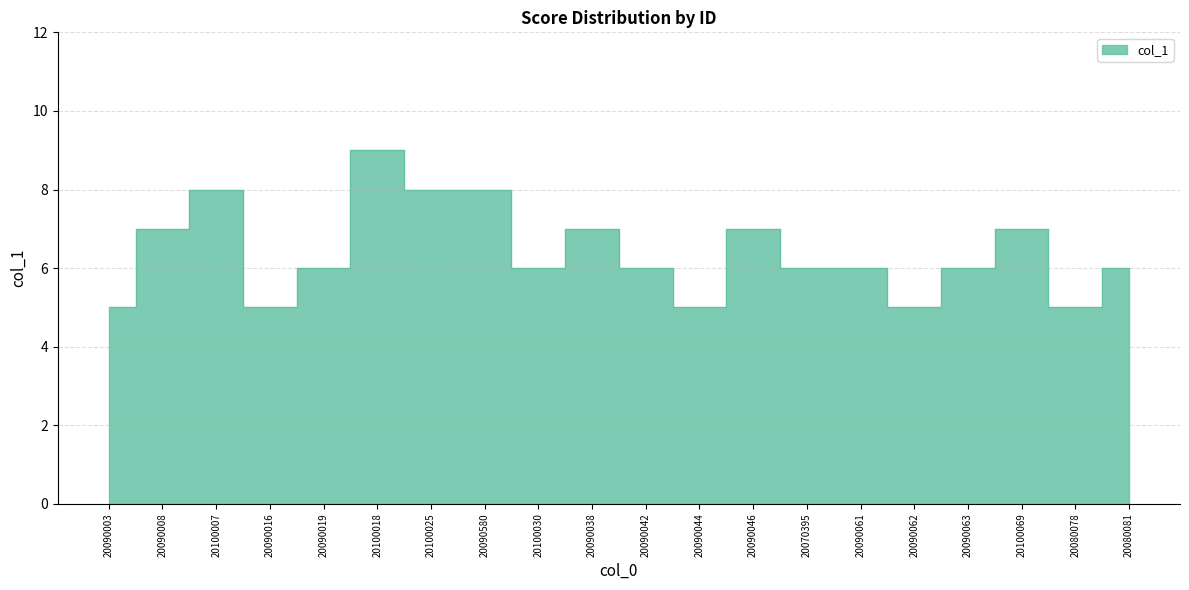

At which label does the data first exceed 6?

20090008